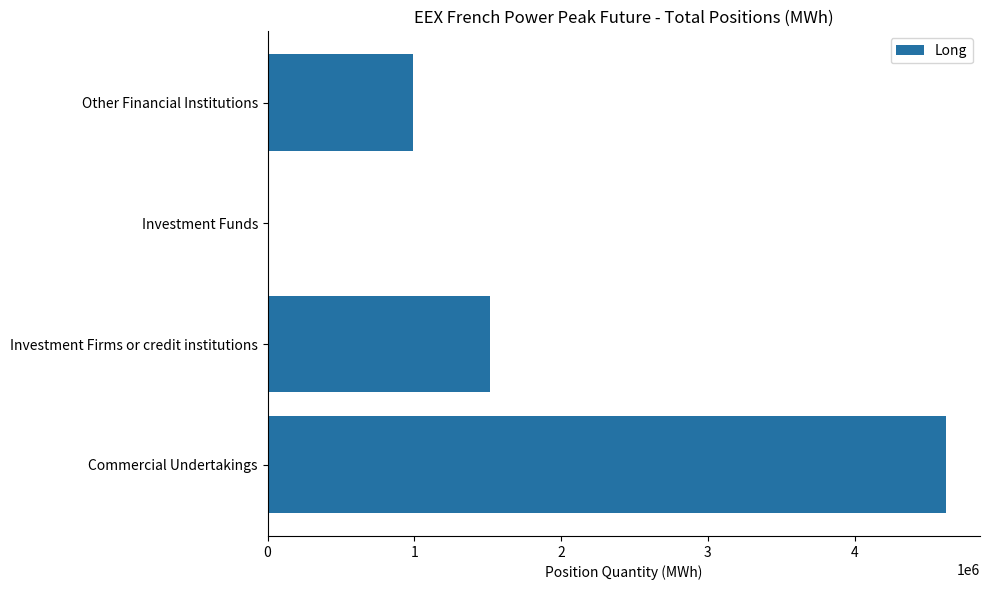

What is the change in value from Commercial Undertakings to Investment Firms or credit institutions?

-3106020